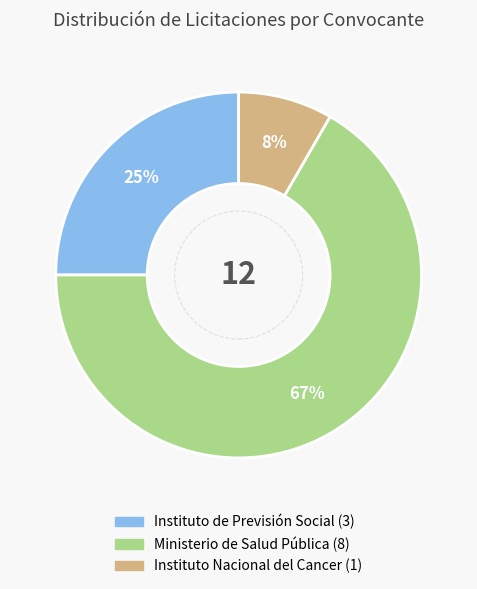

Is there any slice that represents more than half of the pie?

Yes